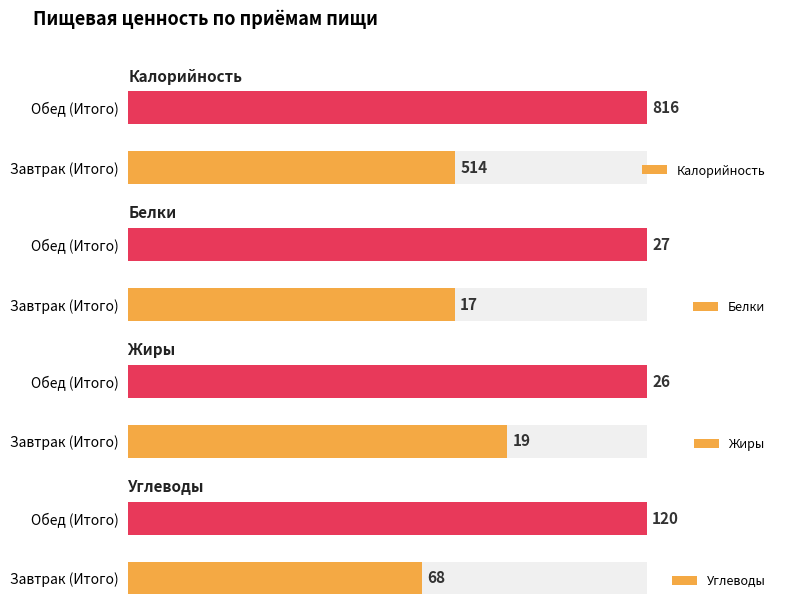

At which label does Калорийность reach its minimum?

Завтрак (Итого)